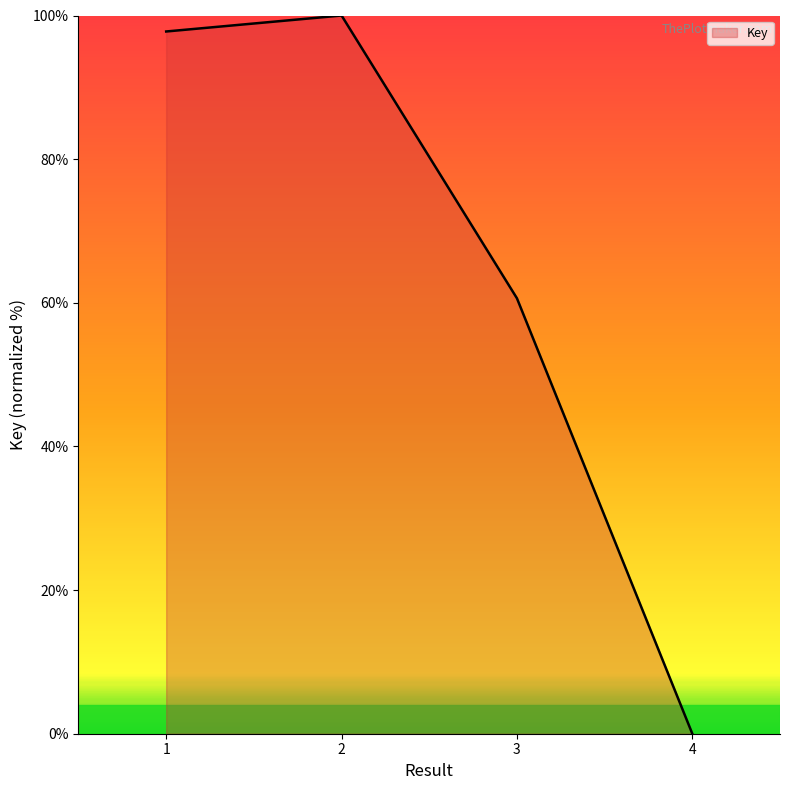

List the labels in order of value, largest first.

2, 1, 3, 4